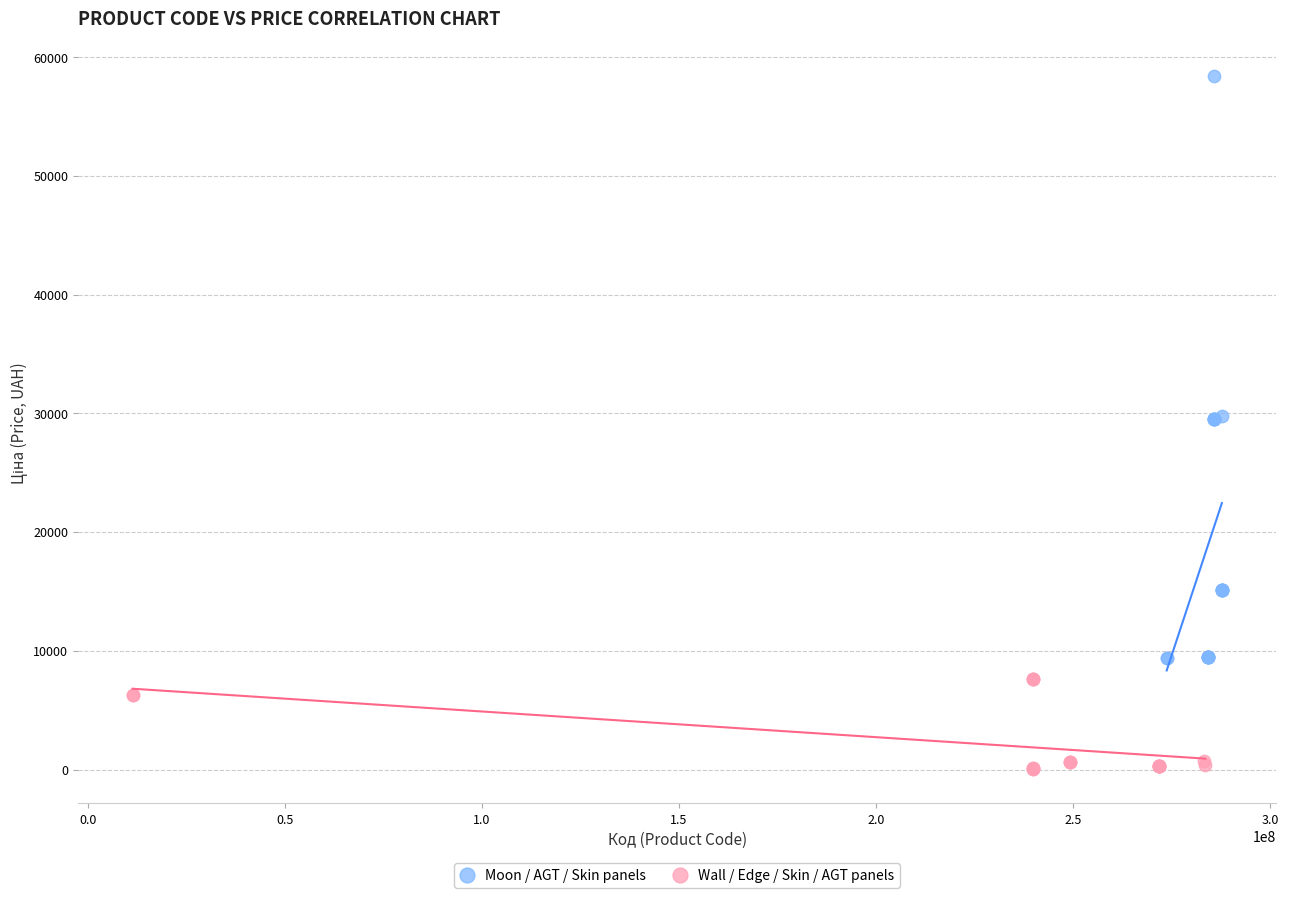

Which series reaches the maximum Y coordinate?

Moon / AGT / Skin panels